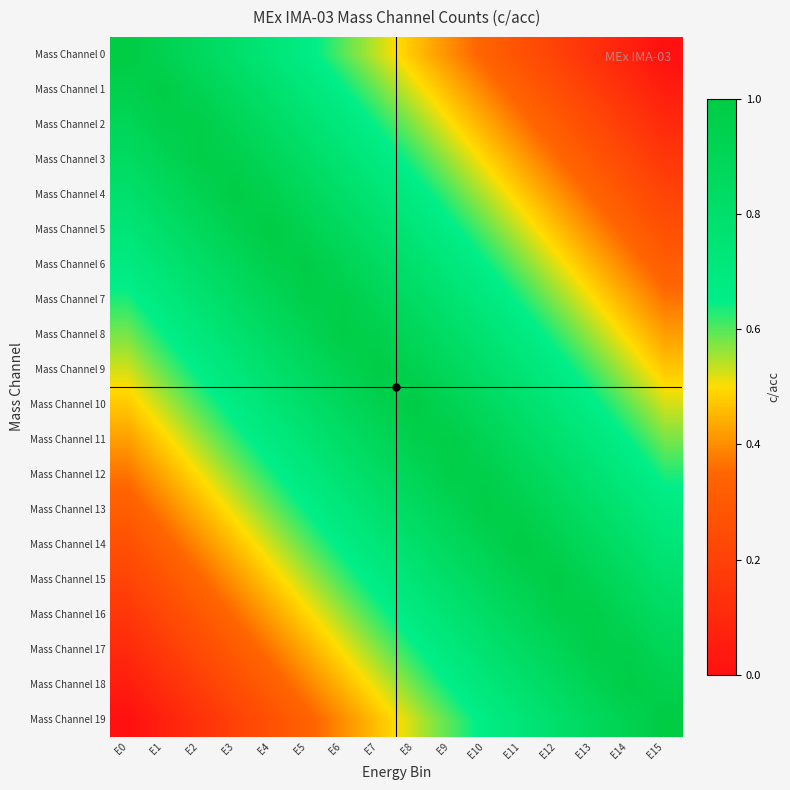

Reading left to right, list all the values displayed in this chart.

Mass Channel 0: E0=1.0	E1=0.9	E2=0.9	E3=0.8	E4=0.7	E5=0.7	E6=0.6	E7=0.5	E8=0.5	E9=0.4	E10=0.3	E11=0.3	E12=0.2	E13=0.1	E14=0.1	E15=0.0
Mass Channel 1: E0=0.9	E1=1.0	E2=0.9	E3=0.9	E4=0.8	E5=0.7	E6=0.7	E7=0.6	E8=0.5	E9=0.5	E10=0.4	E11=0.3	E12=0.3	E13=0.2	E14=0.1	E15=0.1
Mass Channel 2: E0=0.9	E1=1.0	E2=1.0	E3=0.9	E4=0.8	E5=0.8	E6=0.7	E7=0.6	E8=0.6	E9=0.5	E10=0.4	E11=0.4	E12=0.3	E13=0.2	E14=0.2	E15=0.1
Mass Channel 3: E0=0.8	E1=0.9	E2=1.0	E3=1.0	E4=0.9	E5=0.8	E6=0.8	E7=0.7	E8=0.6	E9=0.6	E10=0.5	E11=0.4	E12=0.4	E13=0.3	E14=0.2	E15=0.2
Mass Channel 4: E0=0.8	E1=0.9	E2=0.9	E3=1.0	E4=0.9	E5=0.9	E6=0.8	E7=0.7	E8=0.7	E9=0.6	E10=0.5	E11=0.5	E12=0.4	E13=0.3	E14=0.3	E15=0.2
Mass Channel 5: E0=0.7	E1=0.8	E2=0.9	E3=0.9	E4=1.0	E5=0.9	E6=0.9	E7=0.8	E8=0.7	E9=0.7	E10=0.6	E11=0.5	E12=0.5	E13=0.4	E14=0.3	E15=0.3
Mass Channel 6: E0=0.7	E1=0.8	E2=0.8	E3=0.9	E4=1.0	E5=1.0	E6=0.9	E7=0.8	E8=0.8	E9=0.7	E10=0.6	E11=0.6	E12=0.5	E13=0.4	E14=0.4	E15=0.3
Mass Channel 7: E0=0.6	E1=0.7	E2=0.8	E3=0.8	E4=0.9	E5=1.0	E6=1.0	E7=0.9	E8=0.8	E9=0.8	E10=0.7	E11=0.6	E12=0.6	E13=0.5	E14=0.4	E15=0.4
Mass Channel 8: E0=0.6	E1=0.6	E2=0.7	E3=0.8	E4=0.8	E5=0.9	E6=1.0	E7=1.0	E8=0.9	E9=0.8	E10=0.8	E11=0.7	E12=0.6	E13=0.6	E14=0.5	E15=0.4
Mass Channel 9: E0=0.5	E1=0.6	E2=0.7	E3=0.7	E4=0.8	E5=0.9	E6=0.9	E7=1.0	E8=0.9	E9=0.9	E10=0.8	E11=0.7	E12=0.7	E13=0.6	E14=0.5	E15=0.5
Mass Channel 10: E0=0.5	E1=0.5	E2=0.6	E3=0.7	E4=0.7	E5=0.8	E6=0.9	E7=0.9	E8=1.0	E9=0.9	E10=0.9	E11=0.8	E12=0.7	E13=0.7	E14=0.6	E15=0.5
Mass Channel 11: E0=0.4	E1=0.5	E2=0.6	E3=0.6	E4=0.7	E5=0.8	E6=0.8	E7=0.9	E8=1.0	E9=1.0	E10=0.9	E11=0.8	E12=0.8	E13=0.7	E14=0.6	E15=0.6
Mass Channel 12: E0=0.4	E1=0.4	E2=0.5	E3=0.6	E4=0.6	E5=0.7	E6=0.8	E7=0.8	E8=0.9	E9=1.0	E10=1.0	E11=0.9	E12=0.8	E13=0.8	E14=0.7	E15=0.6
Mass Channel 13: E0=0.3	E1=0.4	E2=0.4	E3=0.5	E4=0.6	E5=0.6	E6=0.7	E7=0.8	E8=0.8	E9=0.9	E10=1.0	E11=1.0	E12=0.9	E13=0.8	E14=0.8	E15=0.7
Mass Channel 14: E0=0.3	E1=0.3	E2=0.4	E3=0.5	E4=0.5	E5=0.6	E6=0.7	E7=0.7	E8=0.8	E9=0.9	E10=0.9	E11=1.0	E12=0.9	E13=0.9	E14=0.8	E15=0.7
Mass Channel 15: E0=0.2	E1=0.3	E2=0.3	E3=0.4	E4=0.5	E5=0.5	E6=0.6	E7=0.7	E8=0.7	E9=0.8	E10=0.9	E11=0.9	E12=1.0	E13=0.9	E14=0.9	E15=0.8
Mass Channel 16: E0=0.2	E1=0.2	E2=0.3	E3=0.4	E4=0.4	E5=0.5	E6=0.6	E7=0.6	E8=0.7	E9=0.8	E10=0.8	E11=0.9	E12=1.0	E13=1.0	E14=0.9	E15=0.8
Mass Channel 17: E0=0.1	E1=0.2	E2=0.2	E3=0.3	E4=0.4	E5=0.4	E6=0.5	E7=0.6	E8=0.6	E9=0.7	E10=0.8	E11=0.8	E12=0.9	E13=1.0	E14=1.0	E15=0.9
Mass Channel 18: E0=0.1	E1=0.1	E2=0.2	E3=0.3	E4=0.3	E5=0.4	E6=0.5	E7=0.5	E8=0.6	E9=0.7	E10=0.7	E11=0.8	E12=0.9	E13=0.9	E14=1.0	E15=0.9
Mass Channel 19: E0=0.0	E1=0.1	E2=0.1	E3=0.2	E4=0.3	E5=0.3	E6=0.4	E7=0.5	E8=0.5	E9=0.6	E10=0.7	E11=0.7	E12=0.8	E13=0.9	E14=0.9	E15=1.0